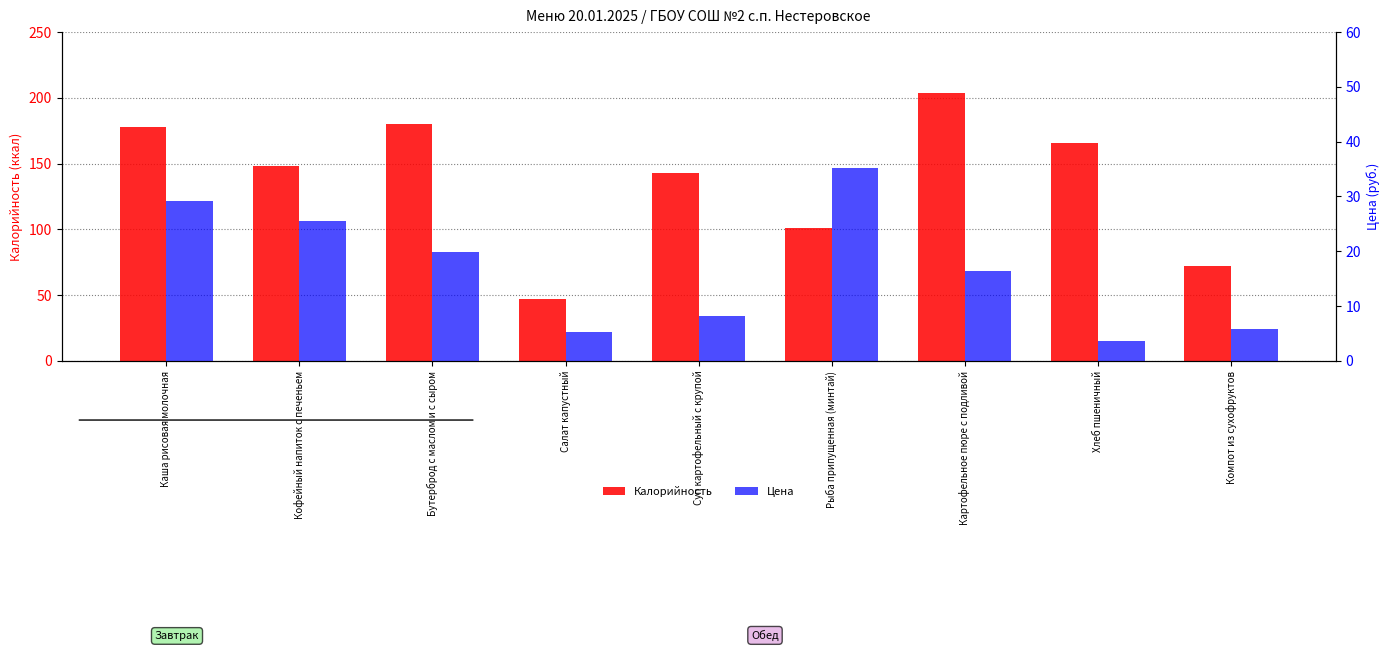

Rank the series by their maximum value, from lowest to highest.

Цена, Калорийность